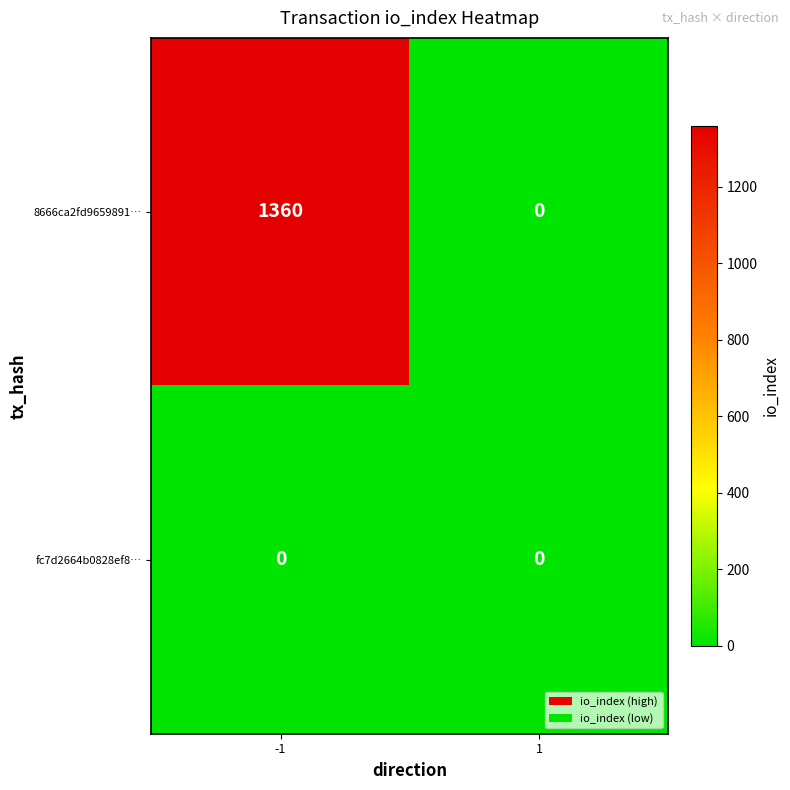

Is it true that fc7d2664b0828ef8… equals 0 at 1?

True